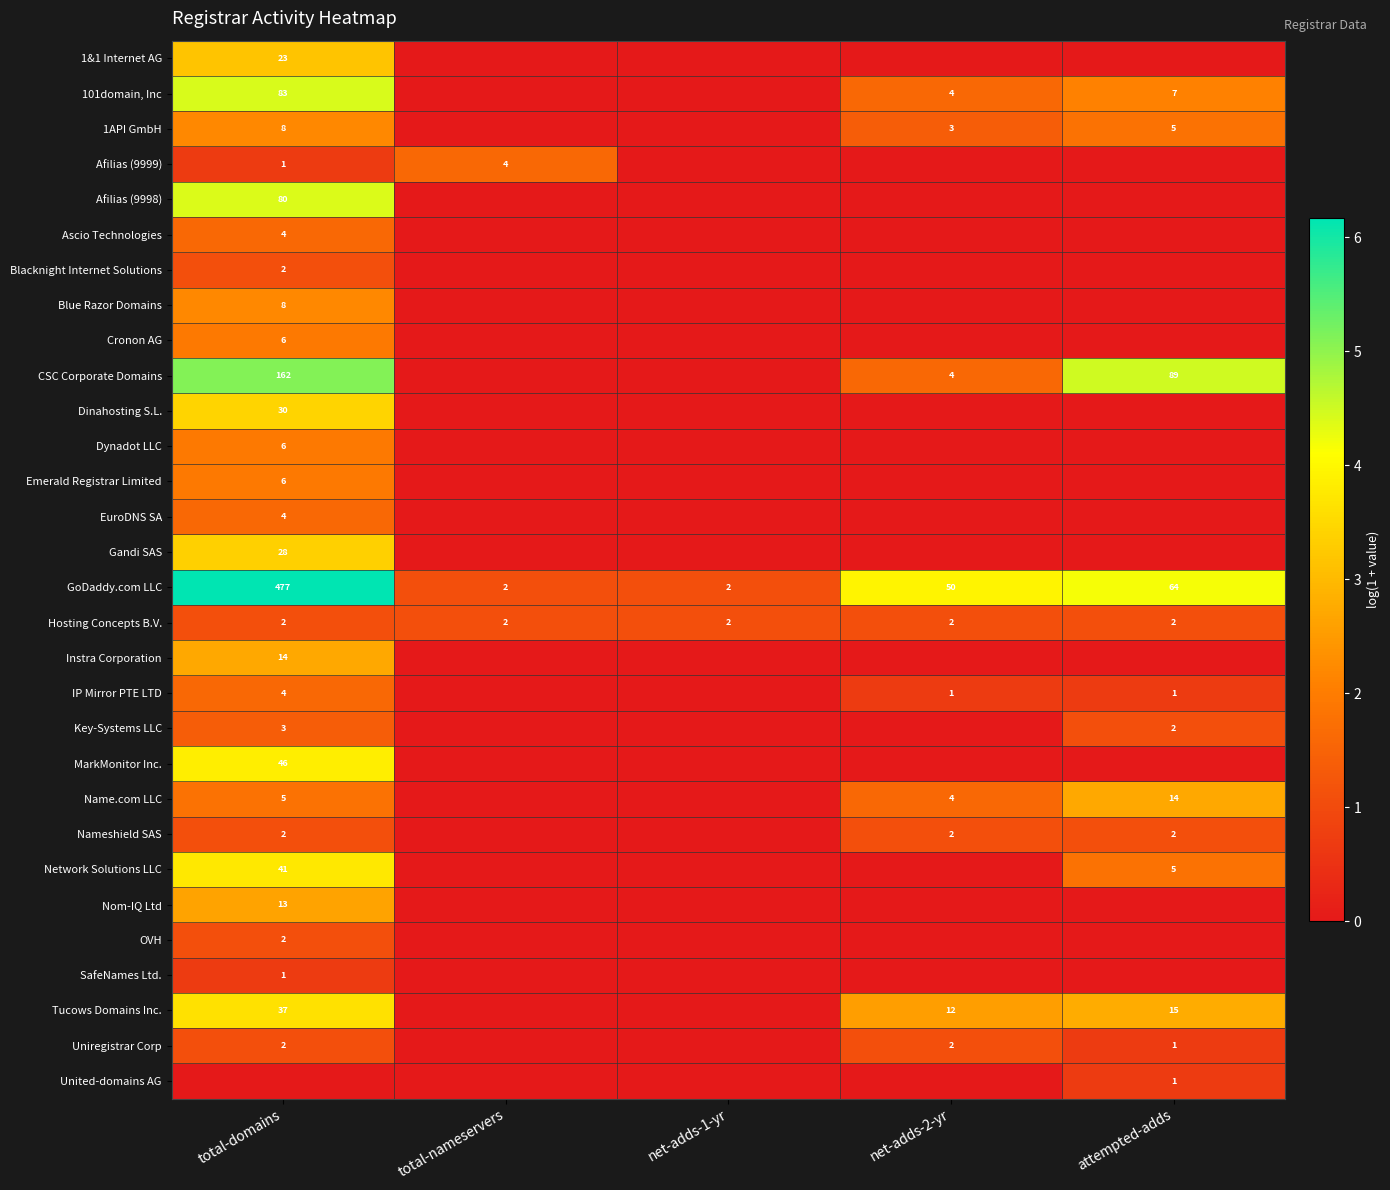

What is the difference between the Tucows Domains Inc. values at attempted-adds and total-domains?

22